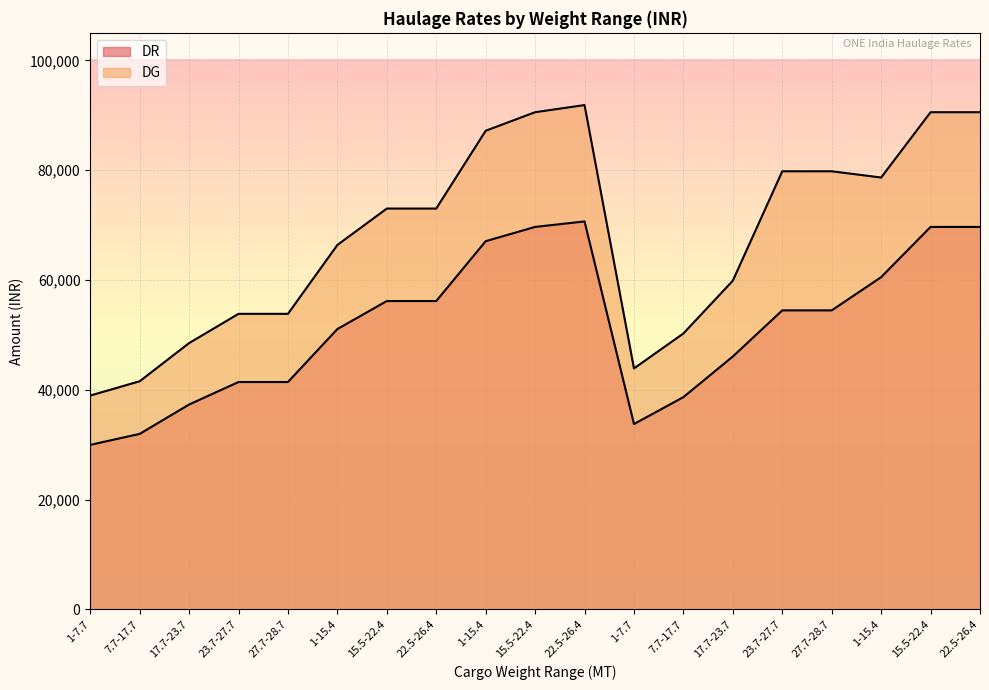

At how many categories does at least one series exceed 83024?

5